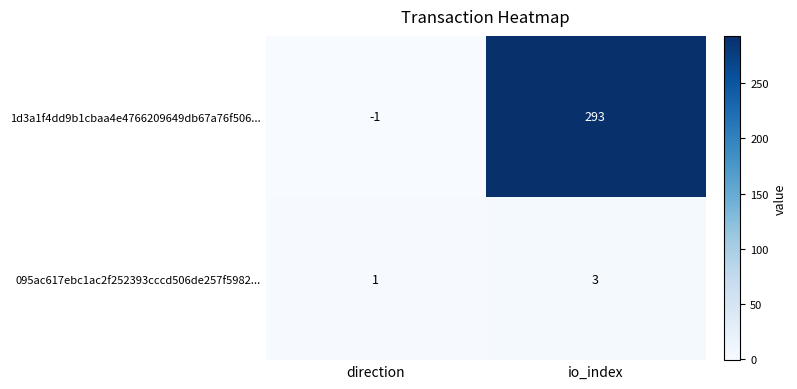

What is the total value across all series at io_index?

296